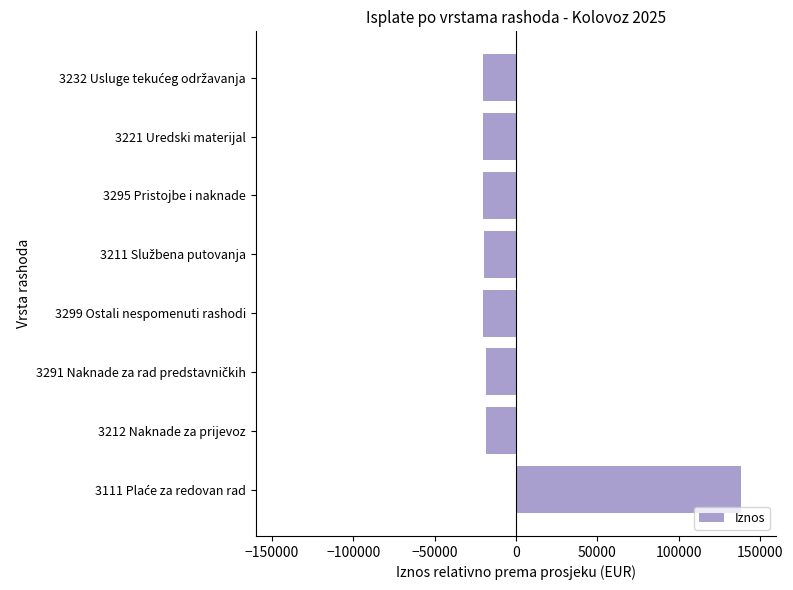

Count the number of data series in this chart.

1